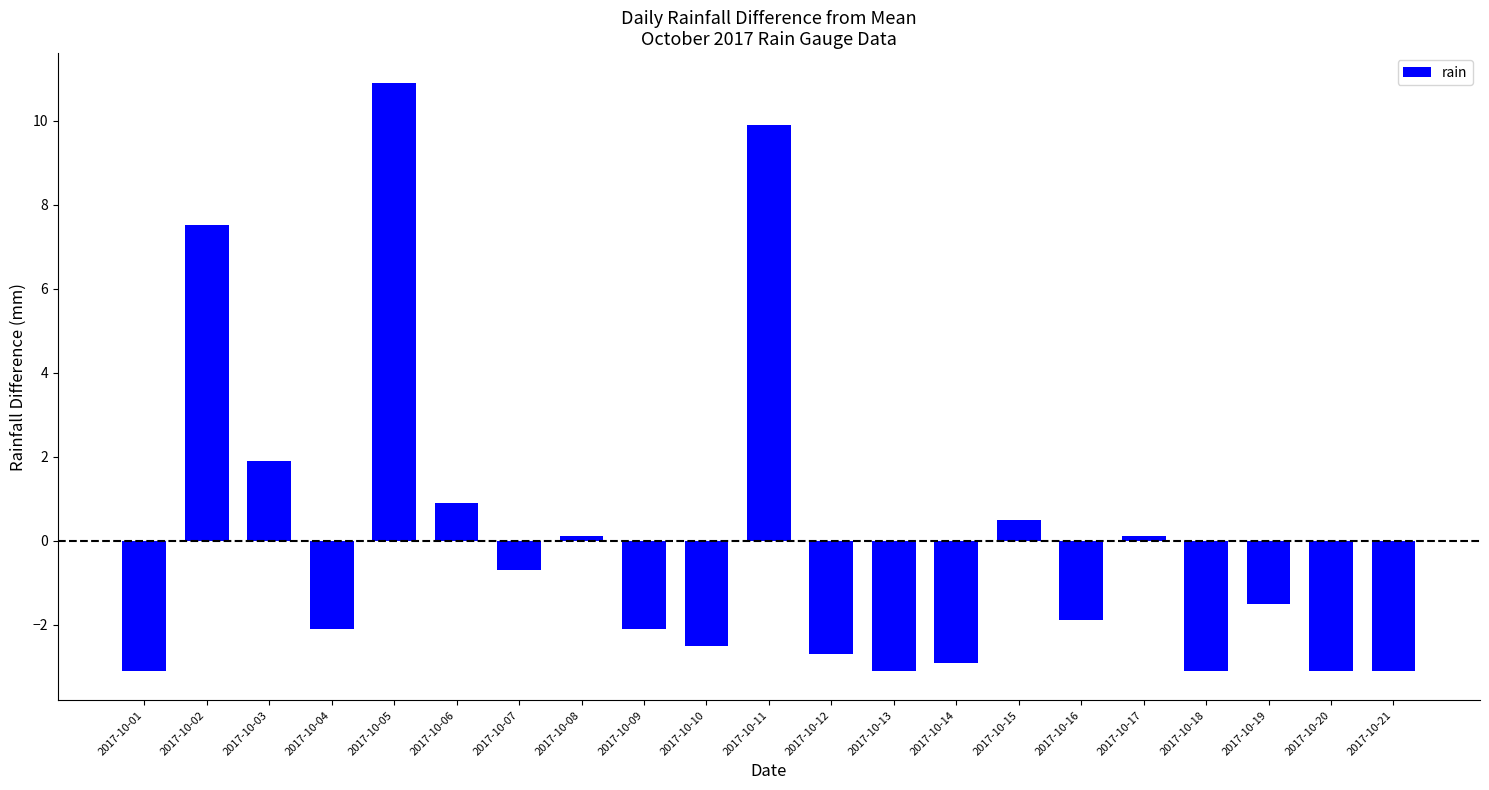

What is the change in value from 2017-10-02 to 2017-10-13?

-10.6